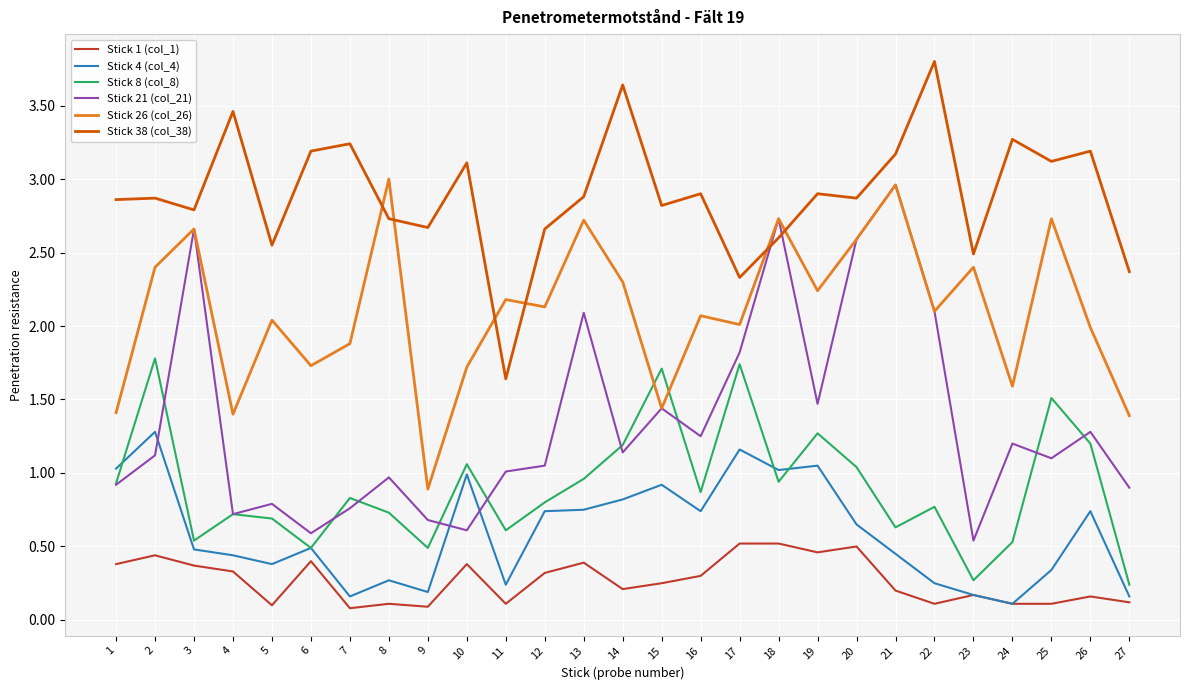

Read the Stick 26 (col_26) value at 10.

1.7